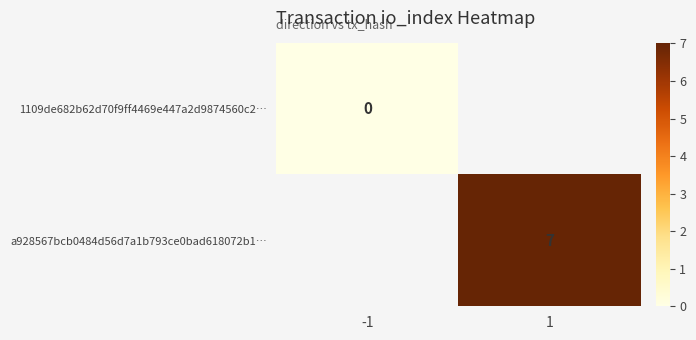

Is the value of 1109de682b62d70f9ff4469e447a2d9874560c2… at 1 greater than the value of a928567bcb0484d56d7a1b793ce0bad618072b1… at -1?

No